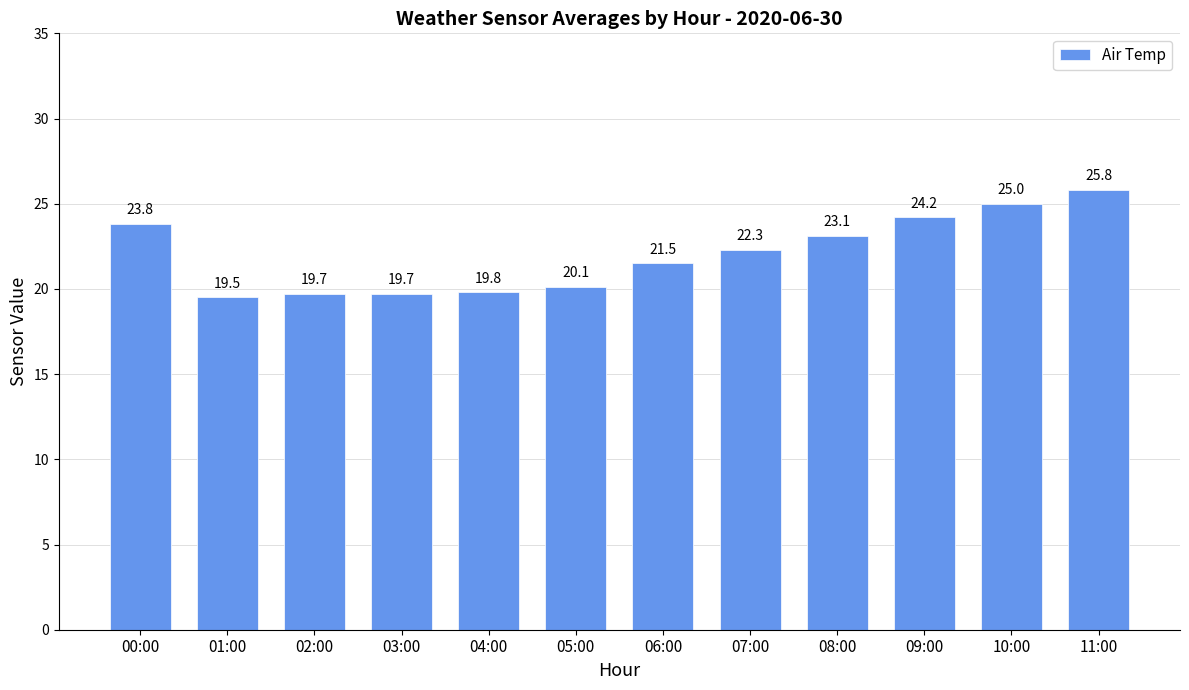

What is the sum of all values?

264.5